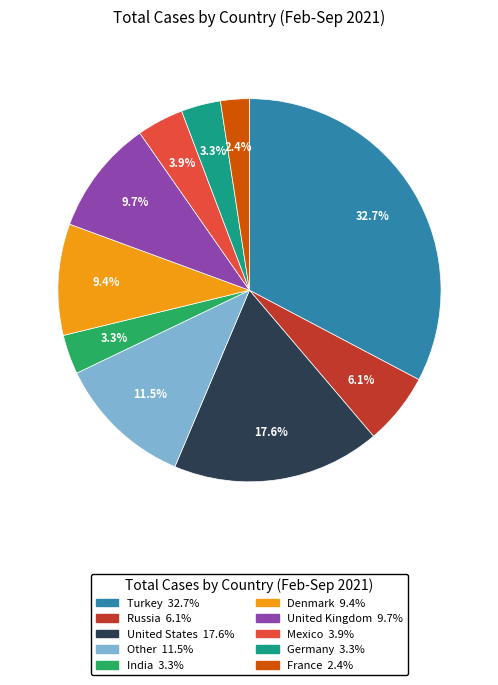

Which category has the smallest portion of the pie?

France